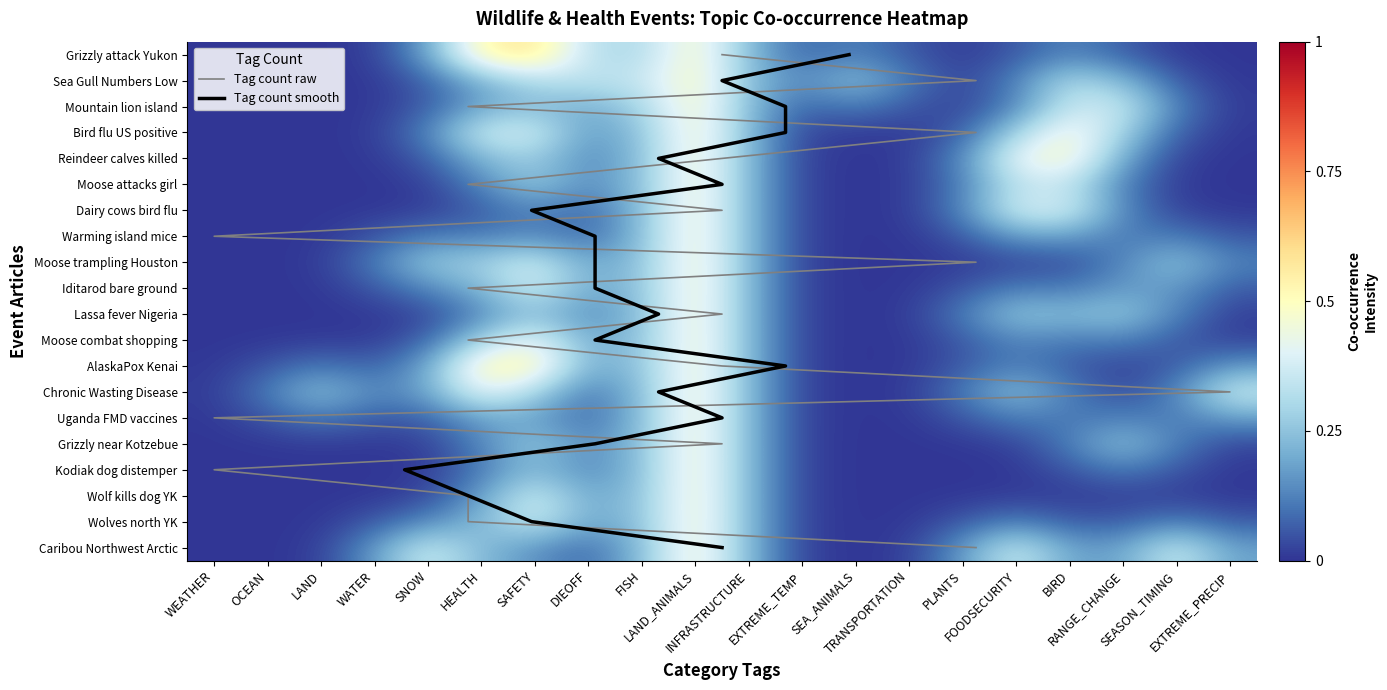

Rank the categories by Dairy cows bird flu value from highest to lowest.

LAND_ANIMALS, BIRD, FOODSECURITY, FISH, INFRASTRUCTURE, RANGE_CHANGE, PLANTS, SAFETY, DIEOFF, HEALTH, SEASON_TIMING, EXTREME_TEMP, SNOW, TRANSPORTATION, EXTREME_PRECIP, WATER, SEA_ANIMALS, LAND, OCEAN, WEATHER